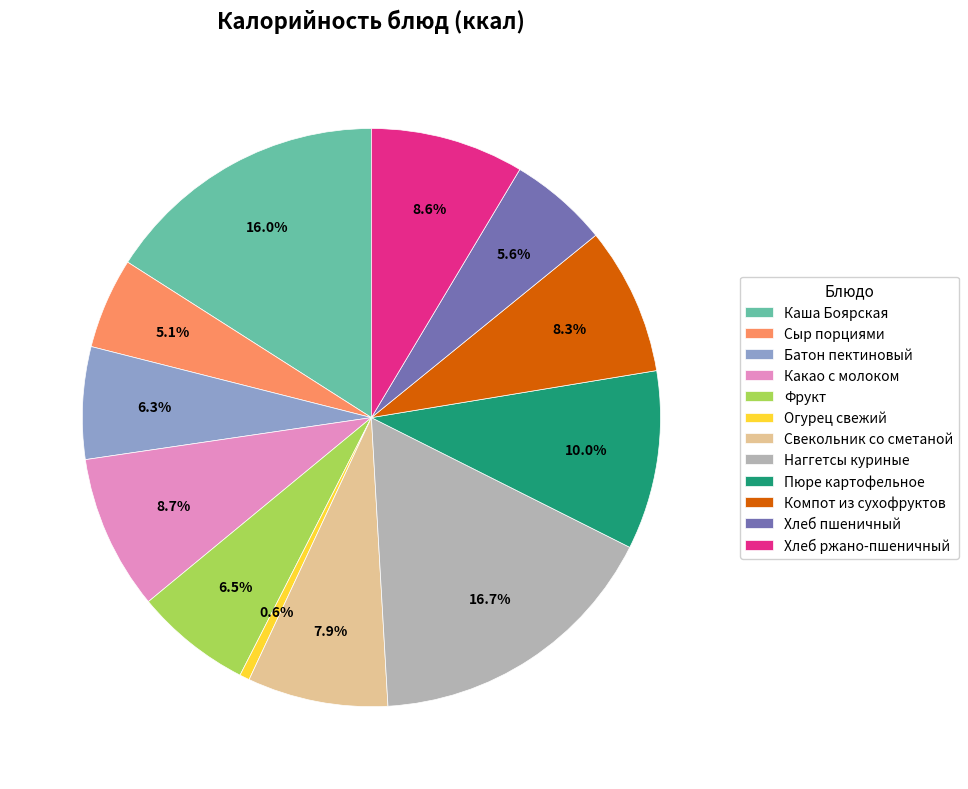

What percentage is the Свекольник со сметаной slice, to the nearest percent?

8%